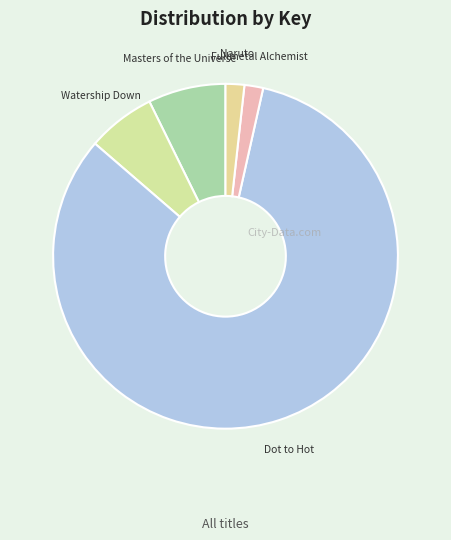

Do Masters of the Universe and Fullmetal Alchemist together represent more than half of the pie?

No